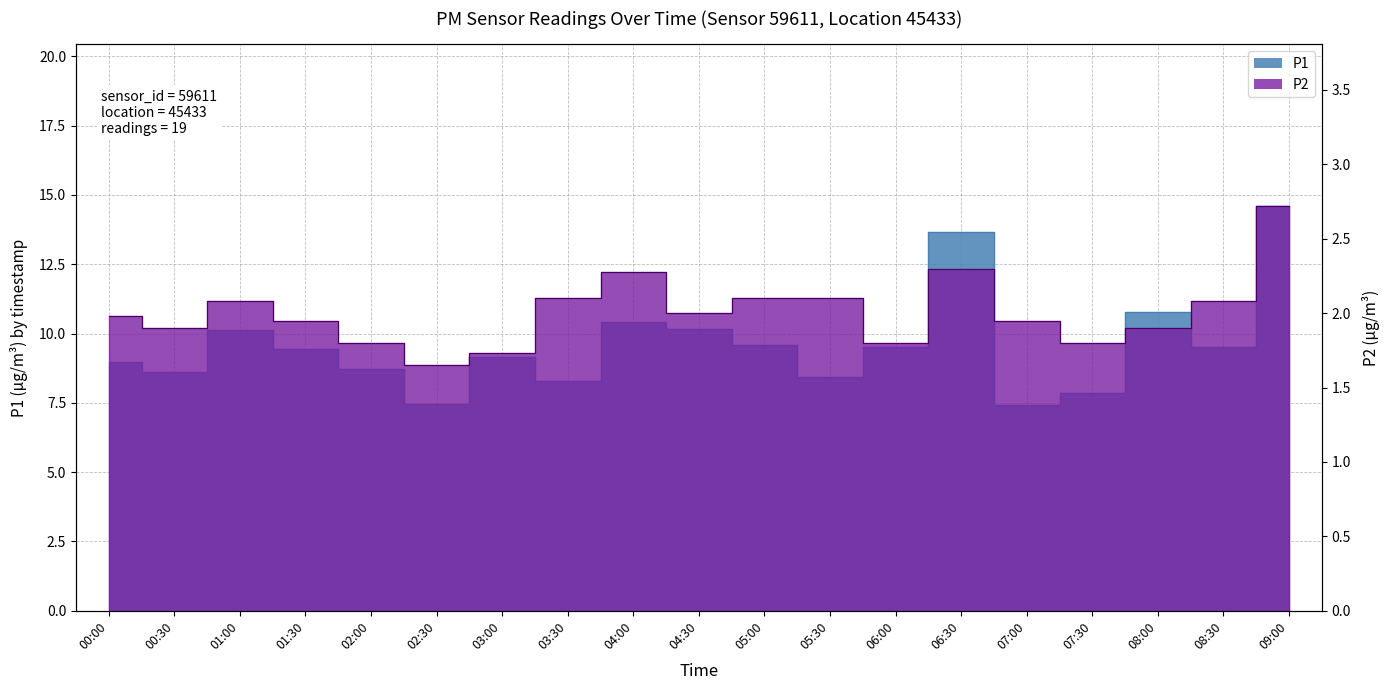

What is the label of the 19th point from the right?

00:00